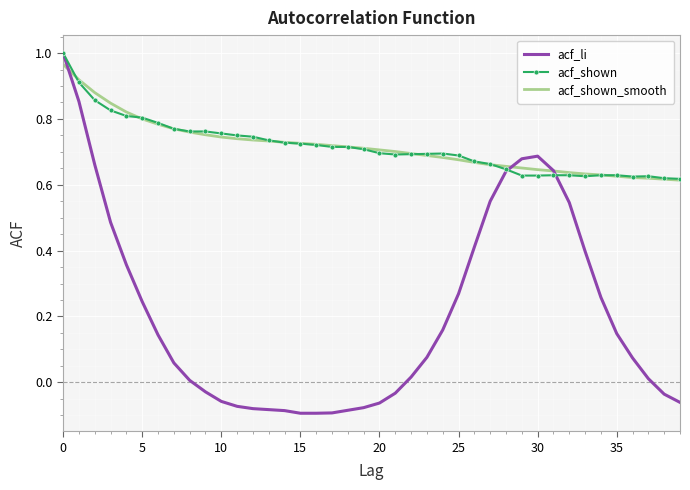

Which series has the widest spread of values?

acf_li